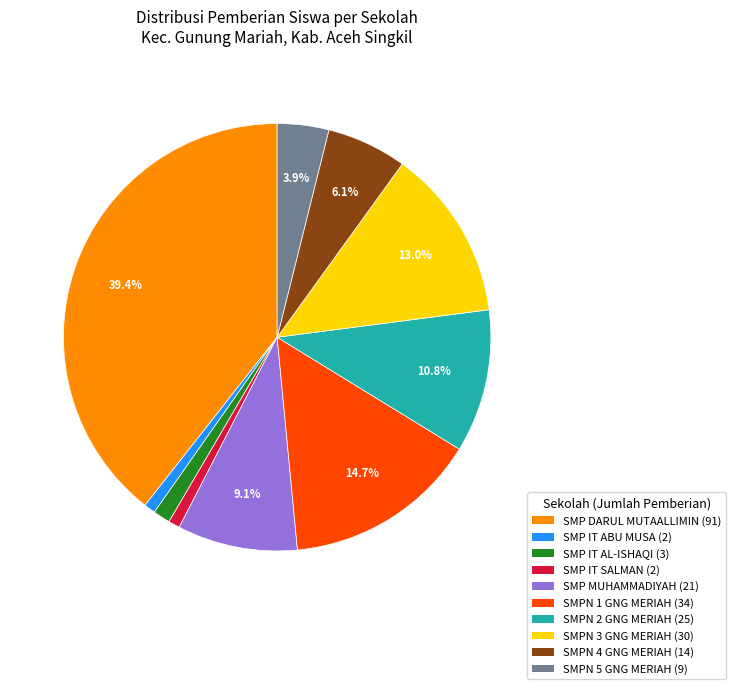

Is there a majority slice in this chart?

No